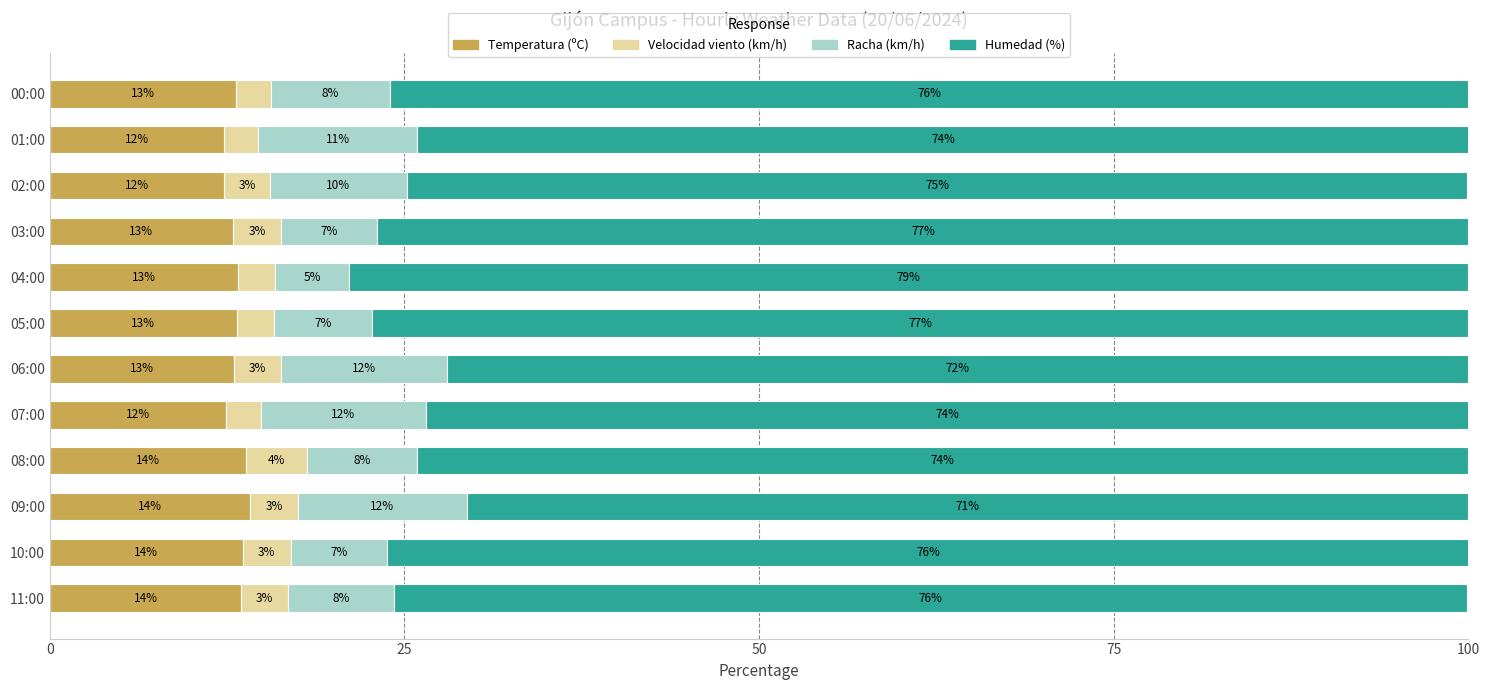

What is the value of the Humedad (%) bar at the 6th from the left?

72.0